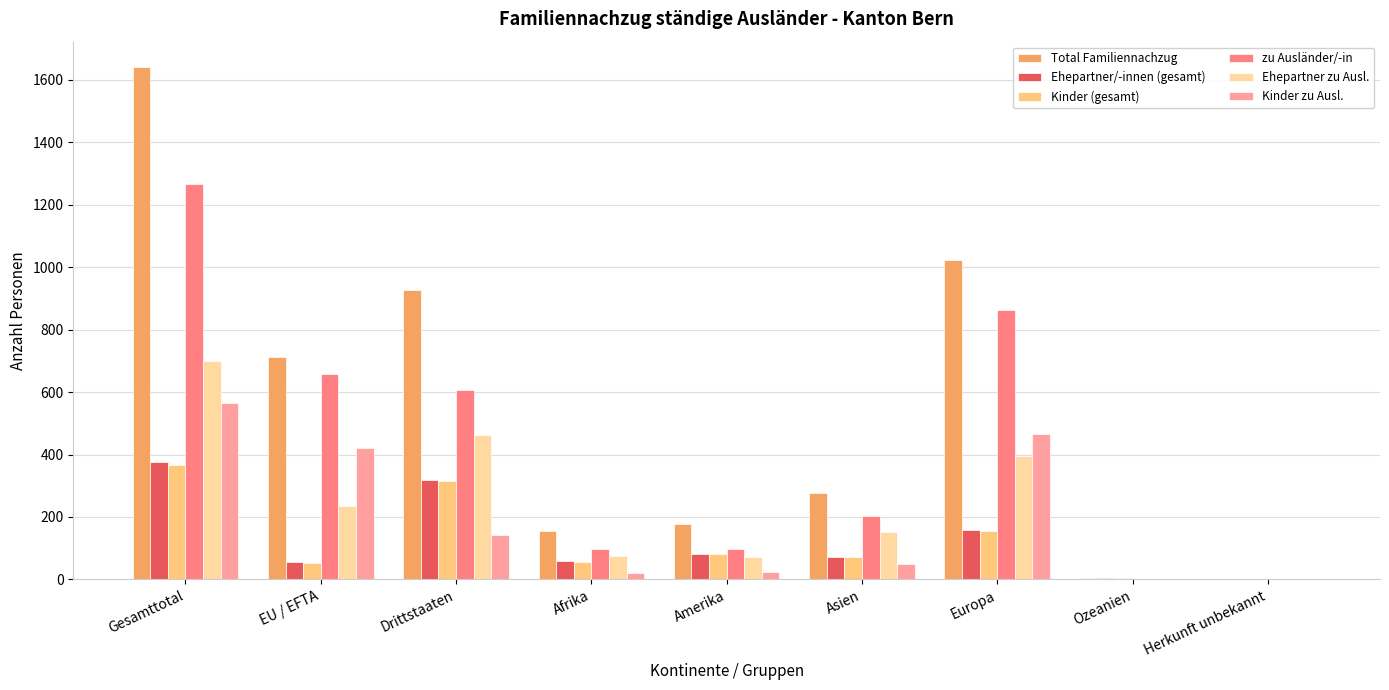

The zu Ausländer/-in series shows 98 at Afrika. True or false?

True